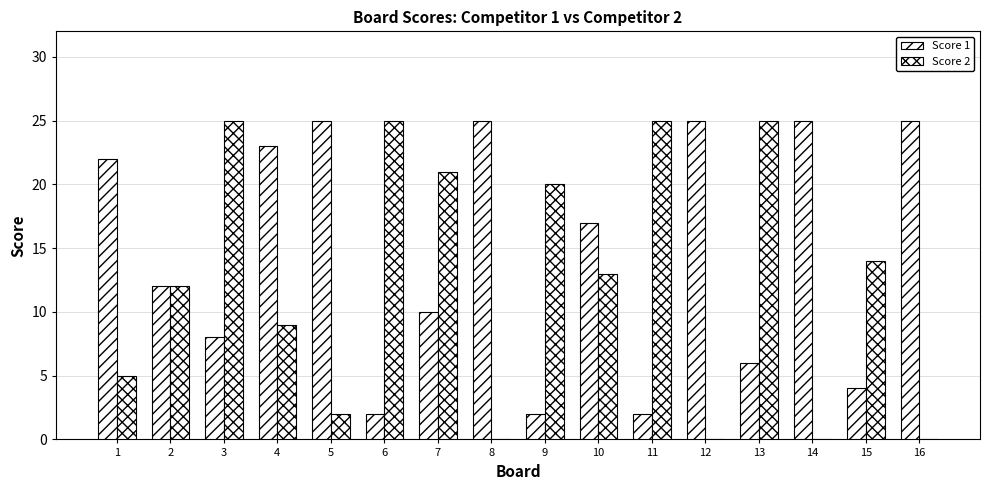

Rank the series by their average value, from highest to lowest.

Score 1, Score 2